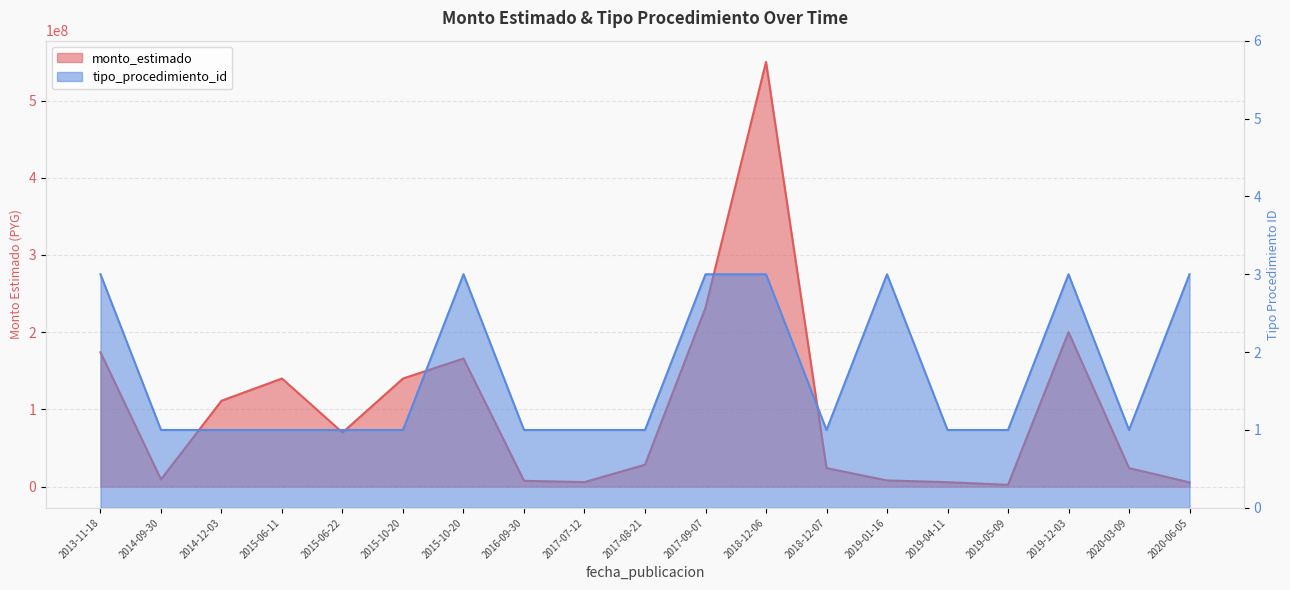

What is the total value across all series at 2017-07-12?

5866376